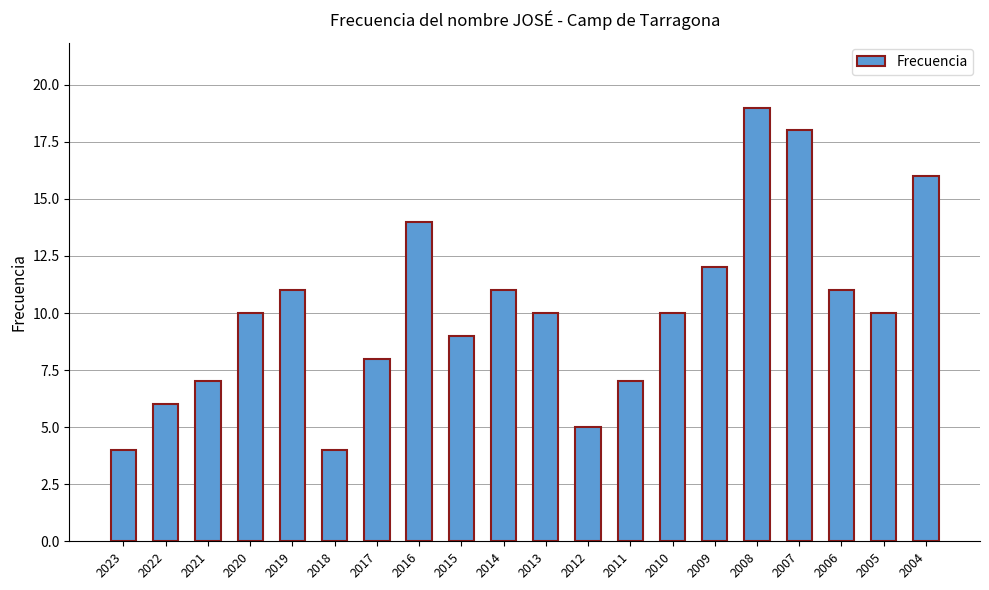

What is the greatest value displayed?

19